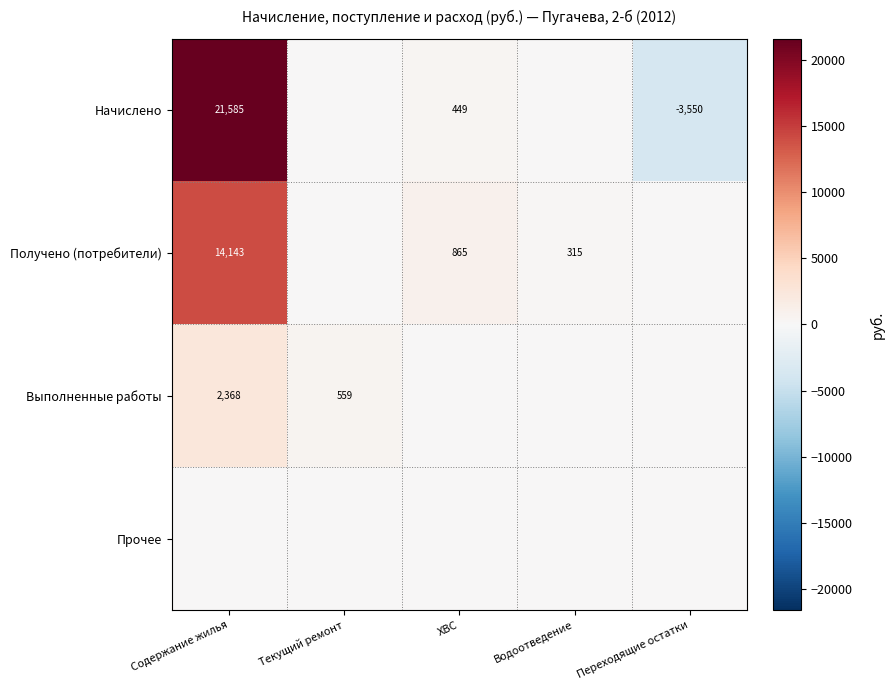

The value of Начислено at ХВС is 255. True or false?

False